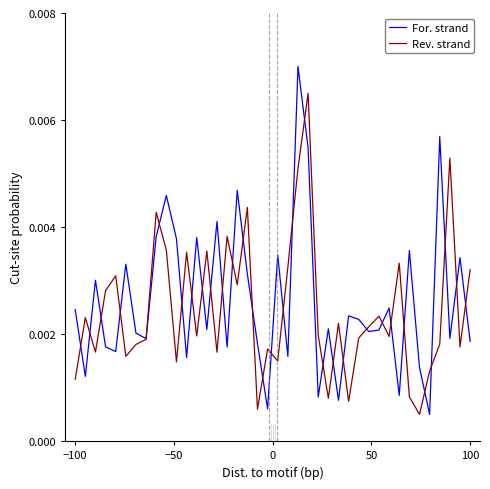

List the series in order of their peak value, lowest first.

Rev. strand, For. strand